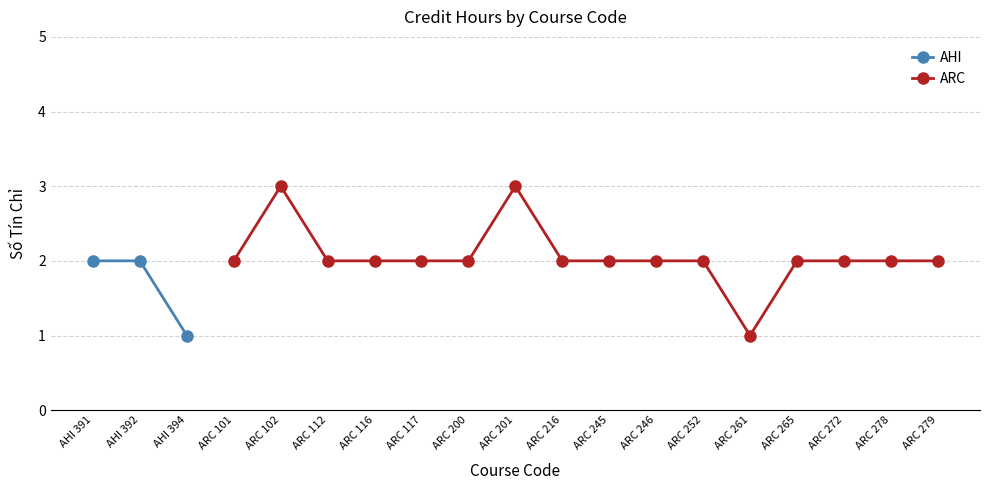

Approximately how many times larger is the value at AHI 392 compared to AHI 391?

1.0